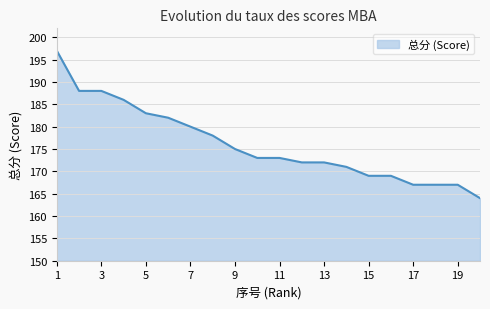

What is the sum of all values?

3521